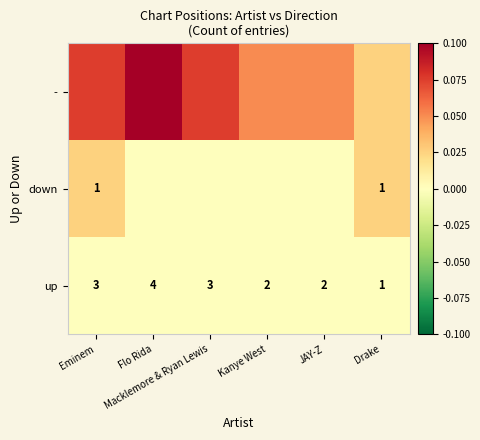

Where is up nearest to the value 0?

Eminem